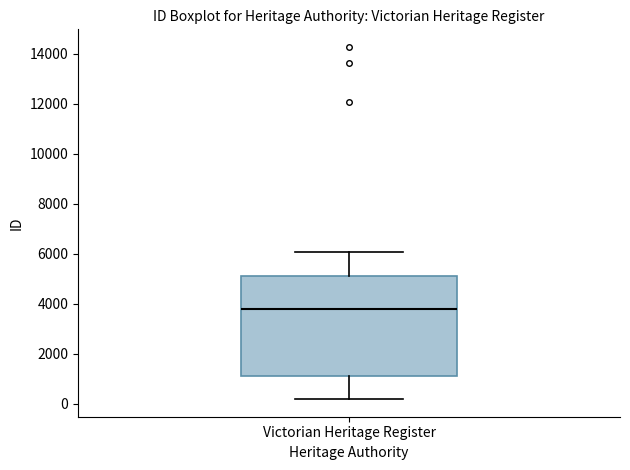

Where does the lower whisker of the box for Victorian Heritage Register end on the y-axis? The values are not printed on the chart, so give them approximately, as read against the axis.

200